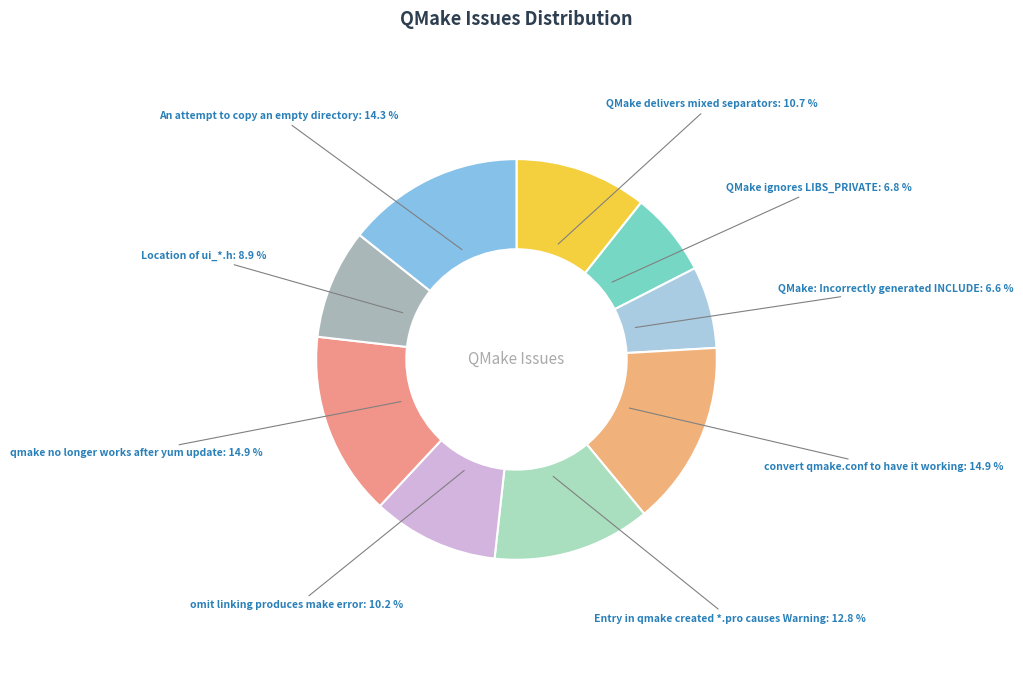

Count the number of slices in the pie.

9